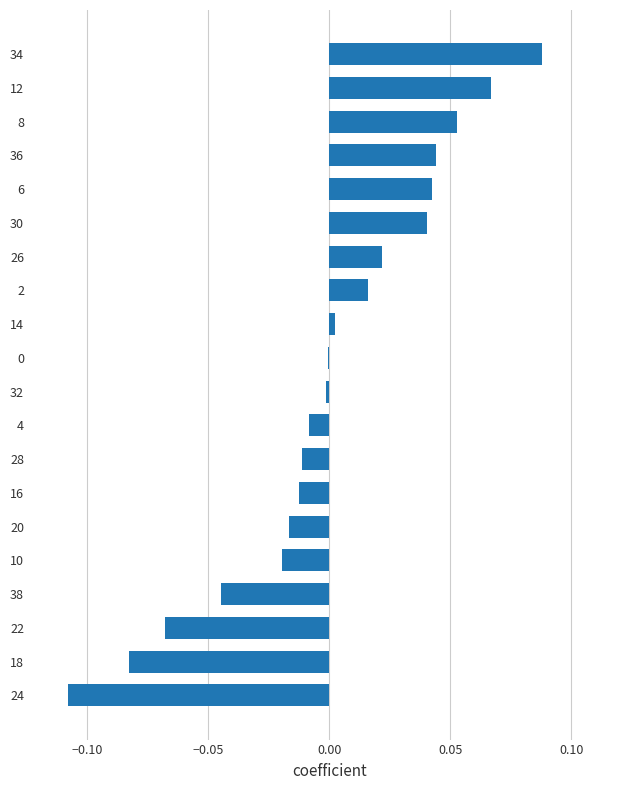

True or false: the data shows 0.0 at 8.

False